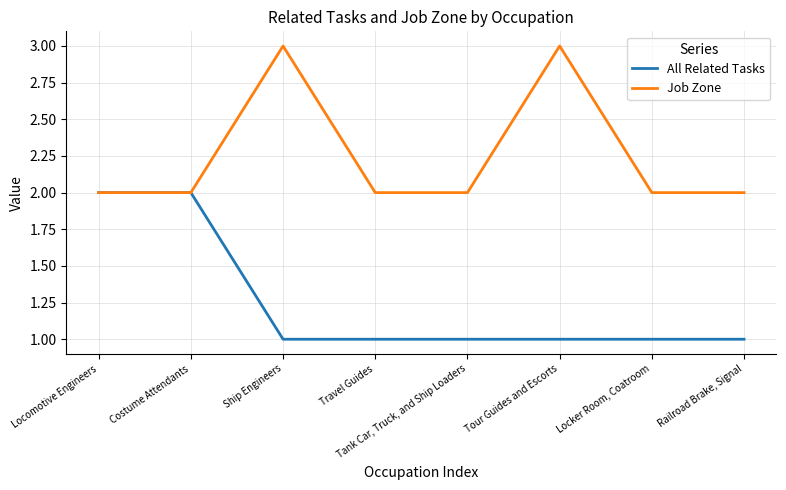

What is the highest value of the All Related Tasks series?

2